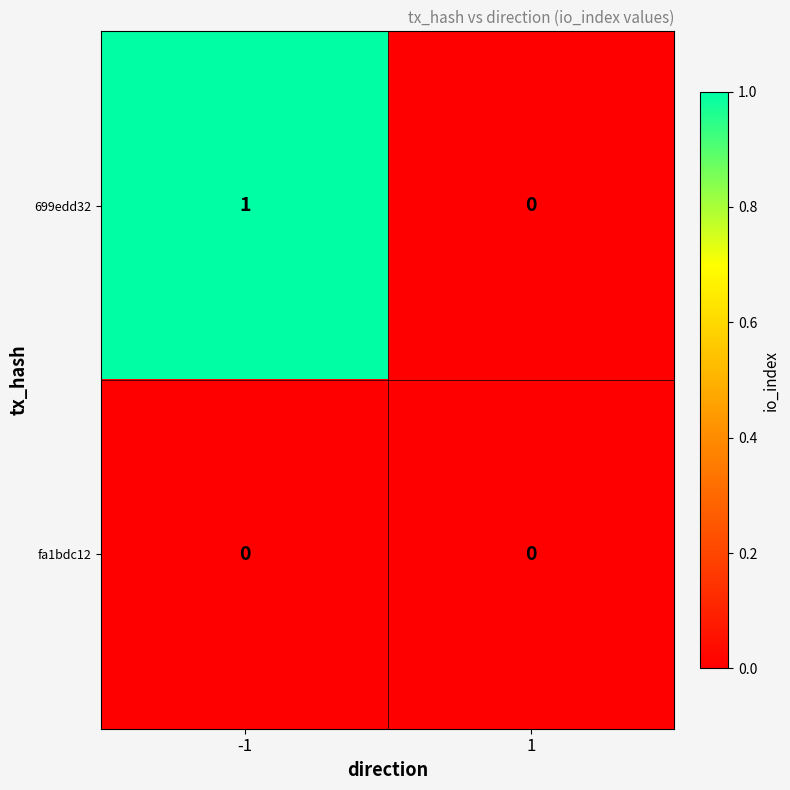

The value of 699edd32 at 1 is 0. True or false?

True